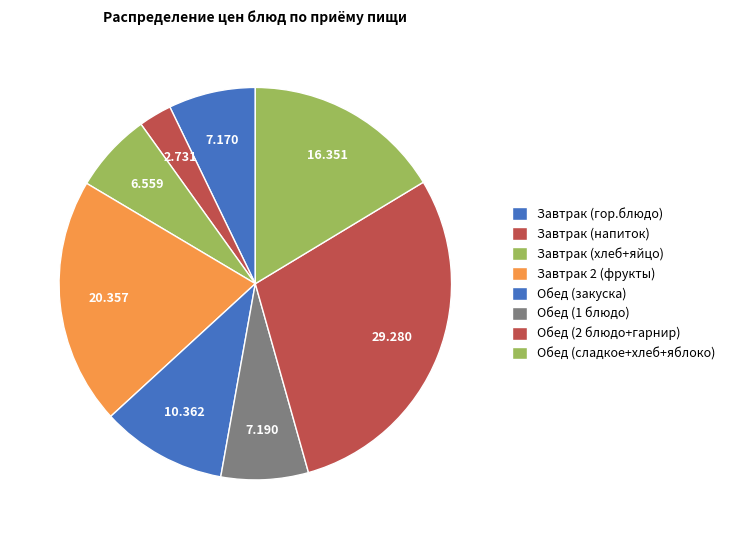

How many slices are in this pie chart?

8